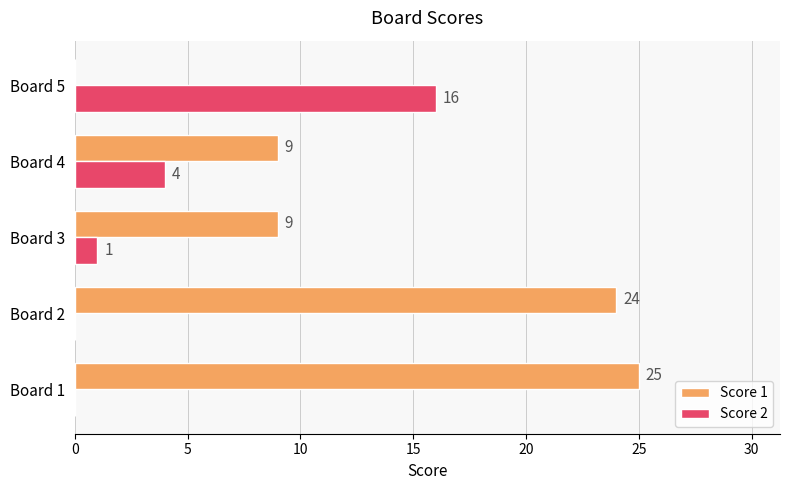

What is the maximum value shown in the chart?

25